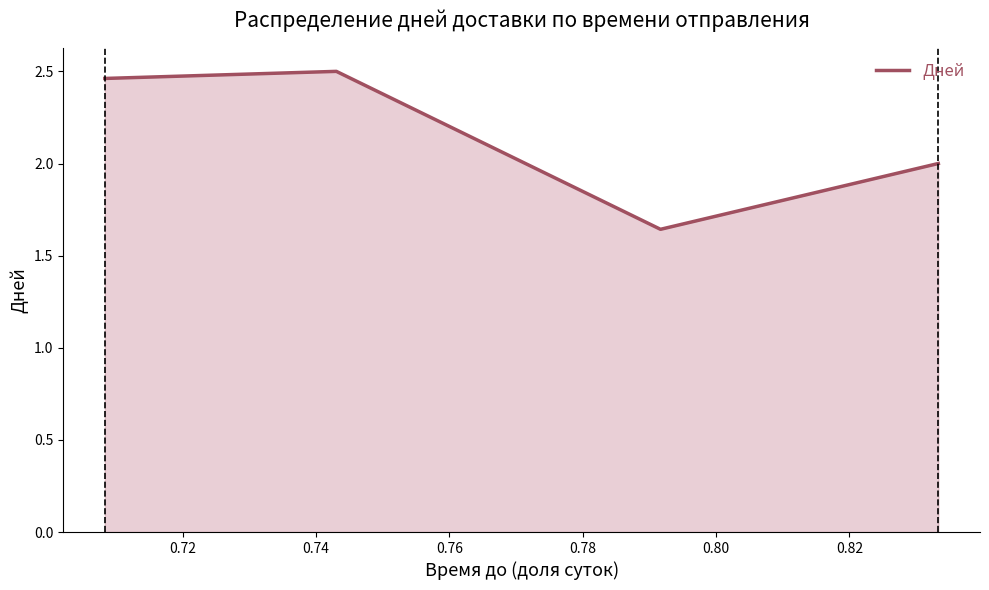

What is the sum of all values?

8.6